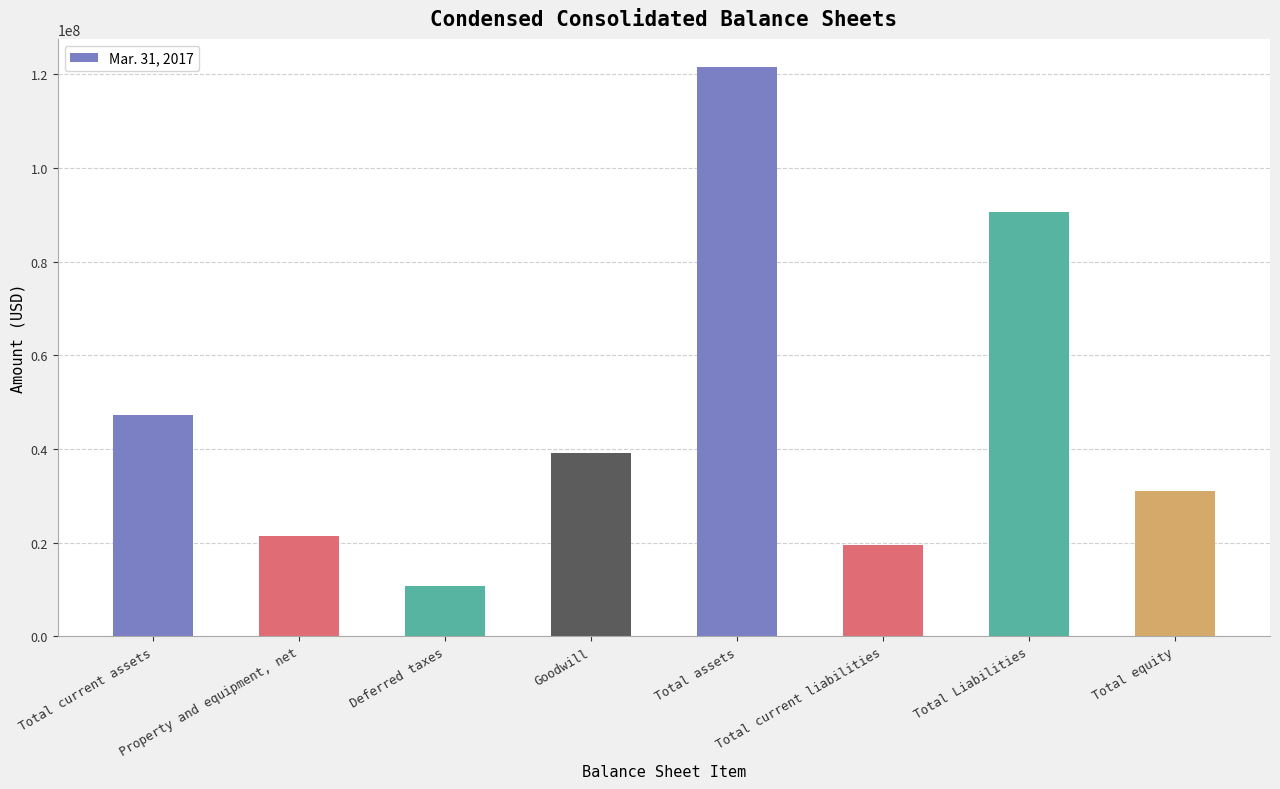

What is the minimum value shown in the chart?

10655287